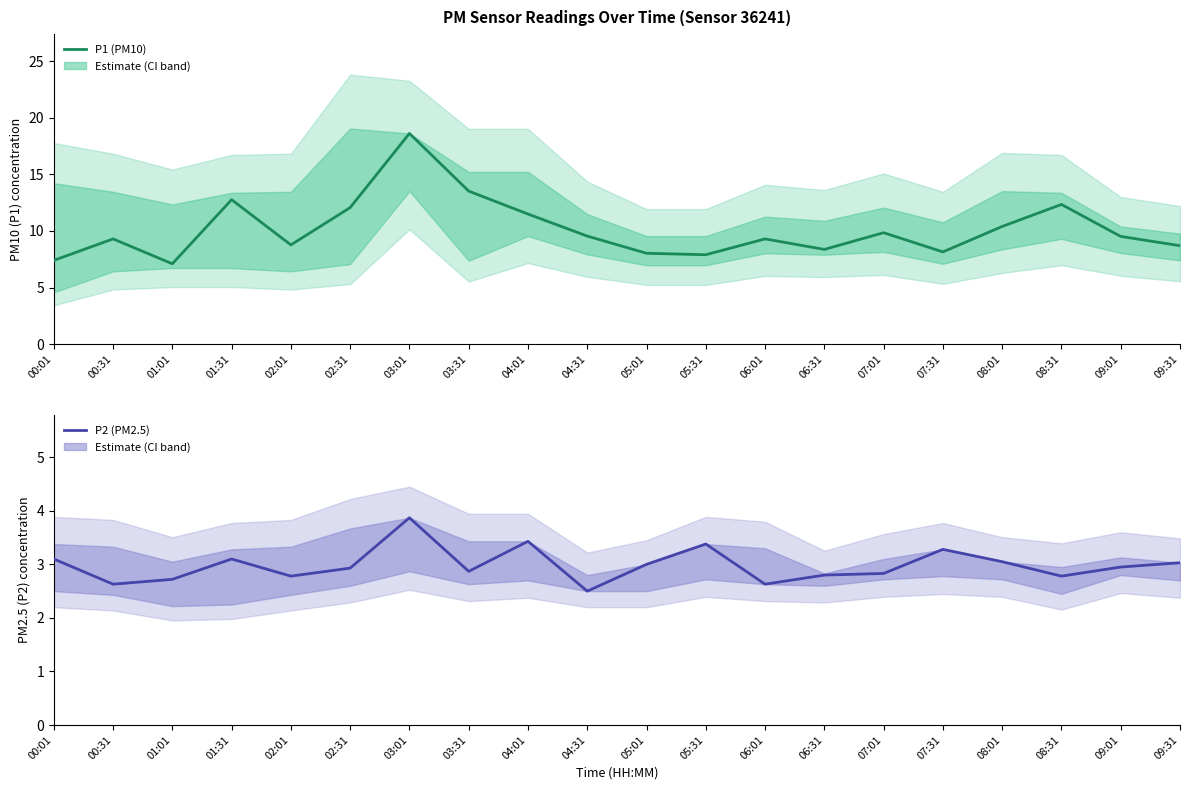

Count the number of categories in the chart.

20